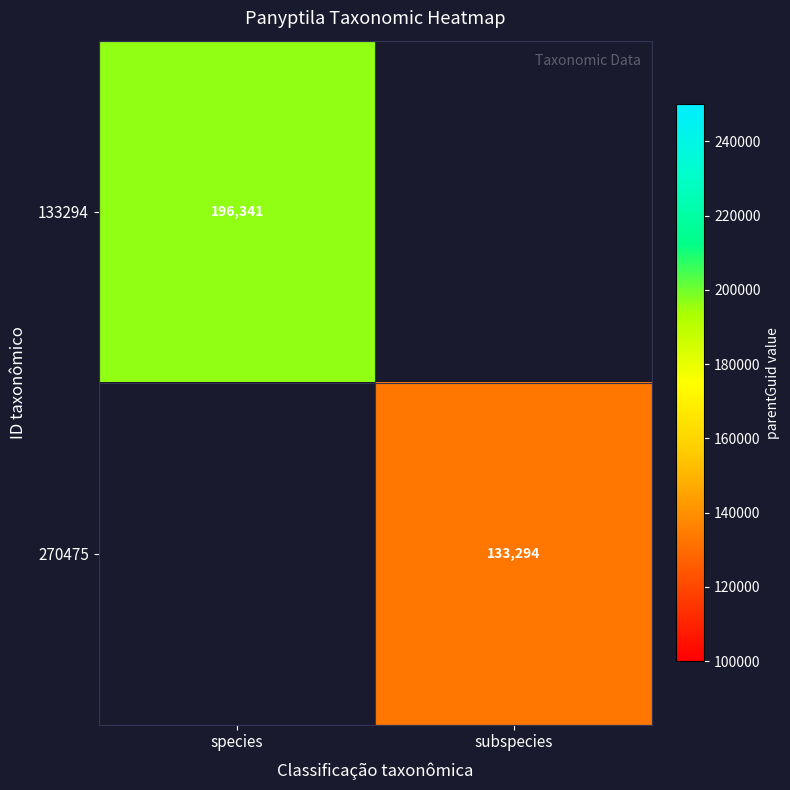

The value of 133294 at species is 128695. True or false?

False